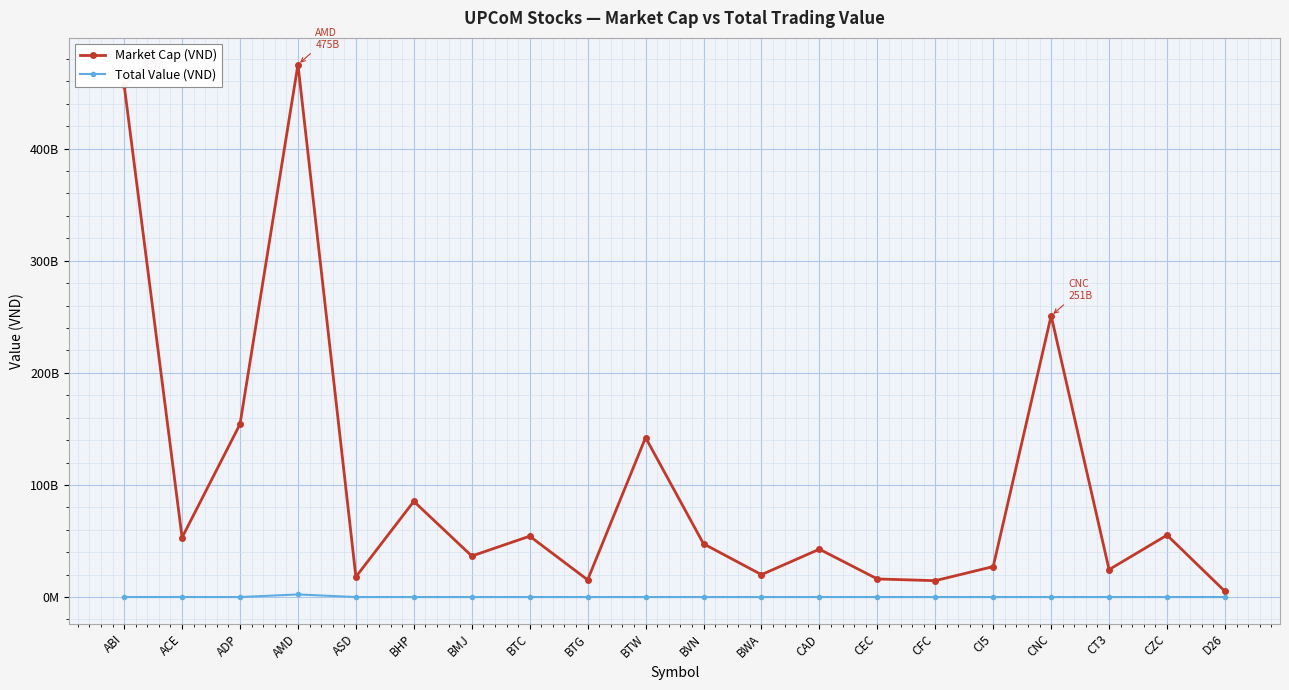

What is the total value across all series at BHP?

85367397000